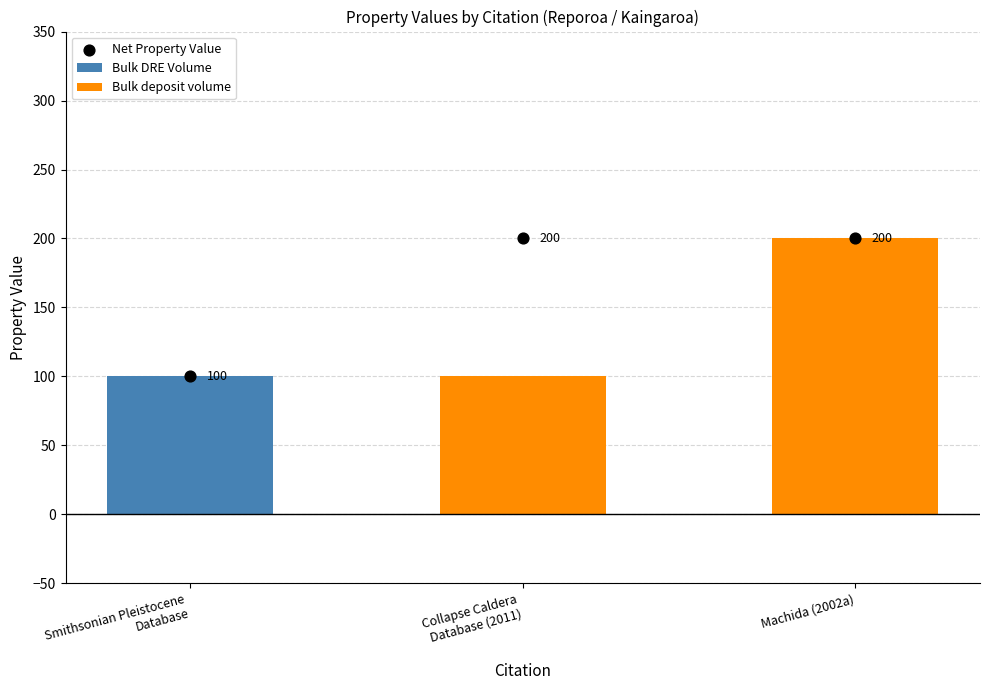

Which series has the largest Y range (max minus min)?

Bulk deposit volume